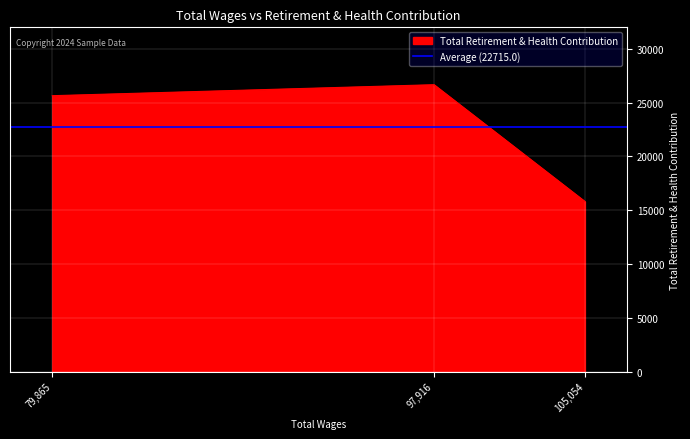

List the labels in order of value, largest first.

97916, 79865, 105054